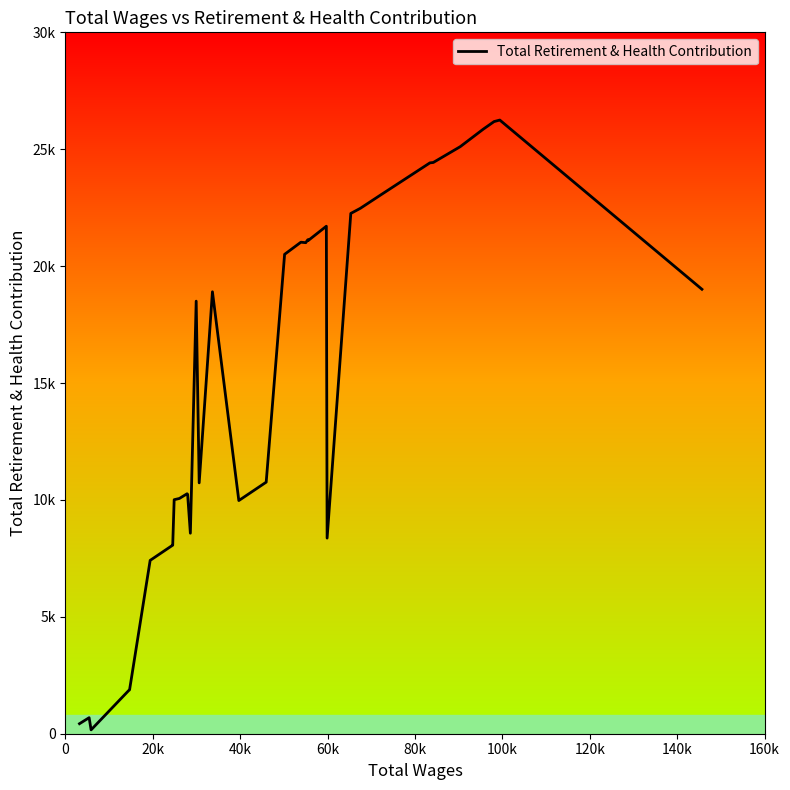

What is the average value?

14869